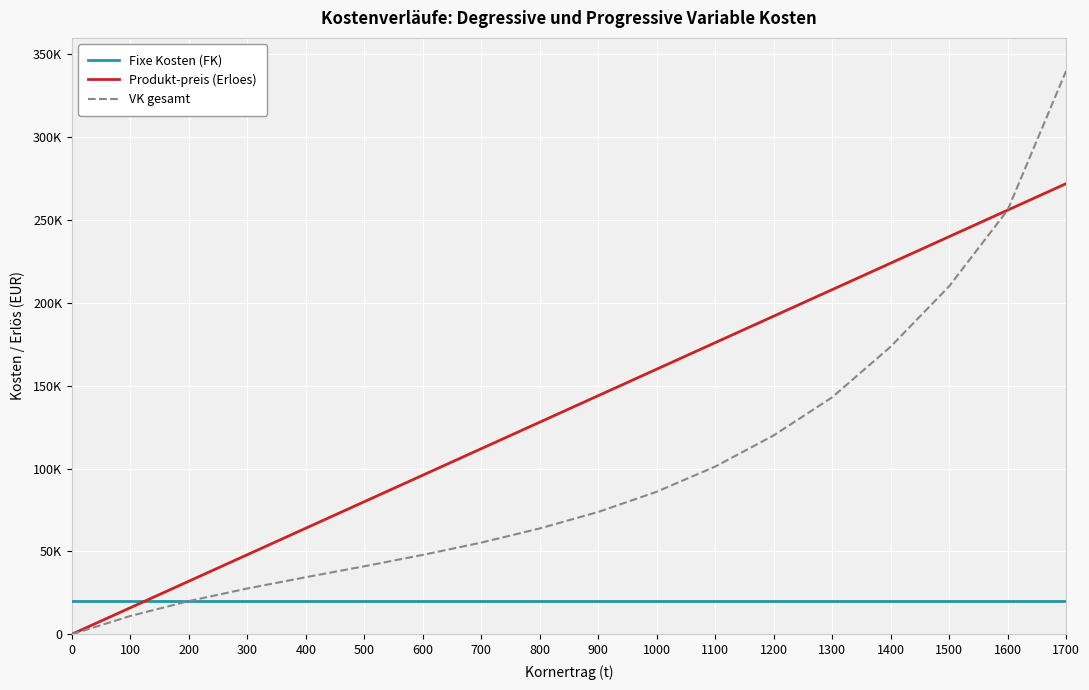

Does the chart display data point markers on the line(s)?

No